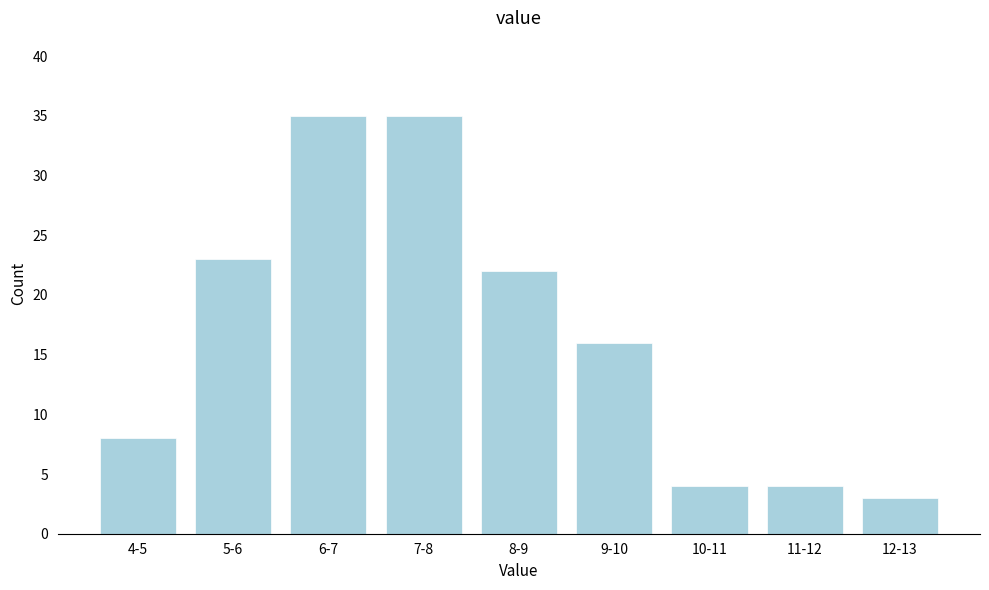

Reading left to right, what are all the values shown in this chart?

4-5=8	5-6=23	6-7=35	7-8=35	8-9=22	9-10=16	10-11=4	11-12=4	12-13=3